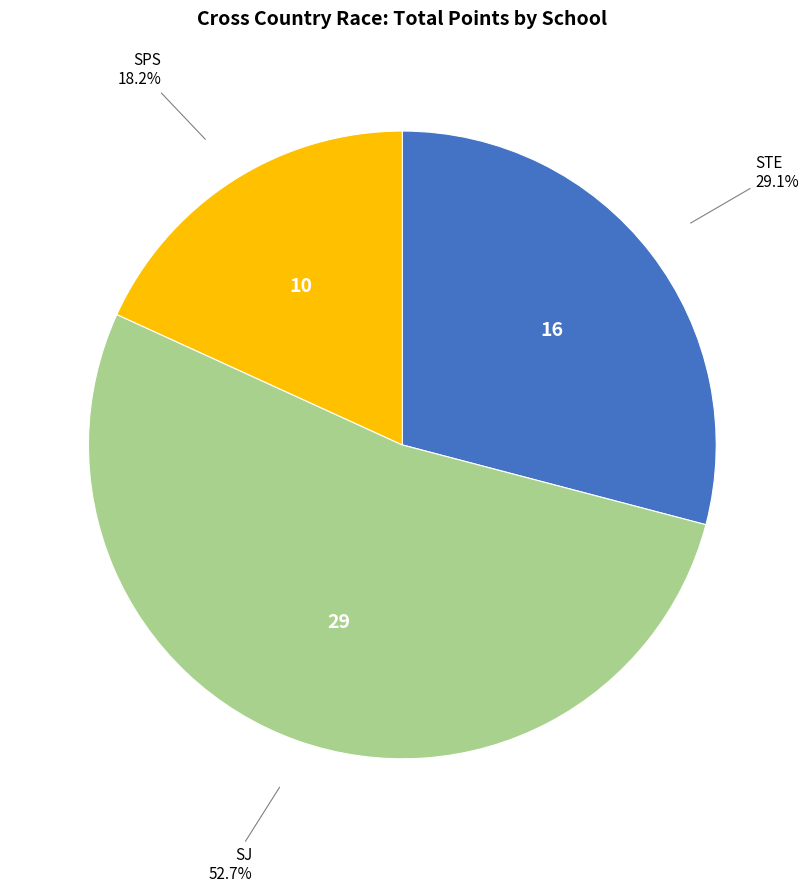

Does any single category account for the majority?

Yes